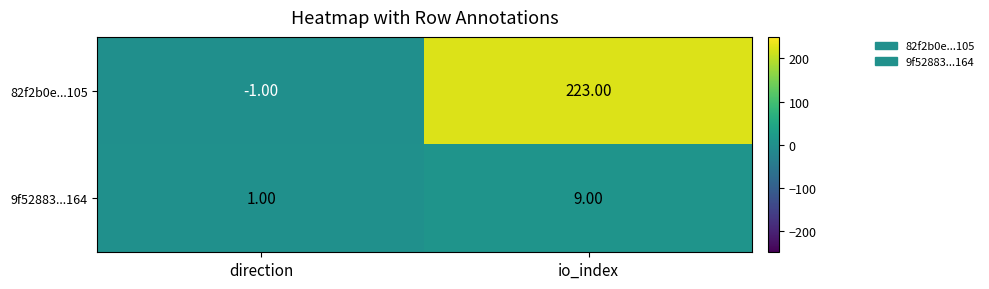

Which series has the widest spread of values?

82f2b0e...105